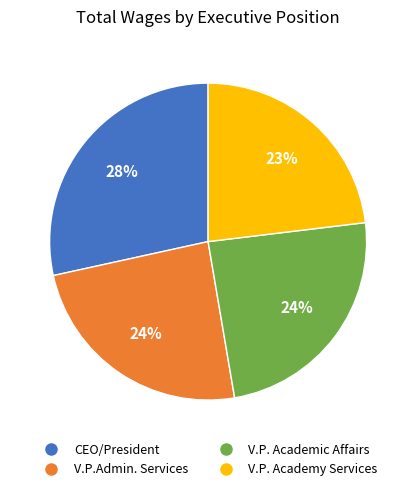

Approximately how many times larger is the value at V.P. Academy Services compared to V.P. Academic Affairs?

1.0